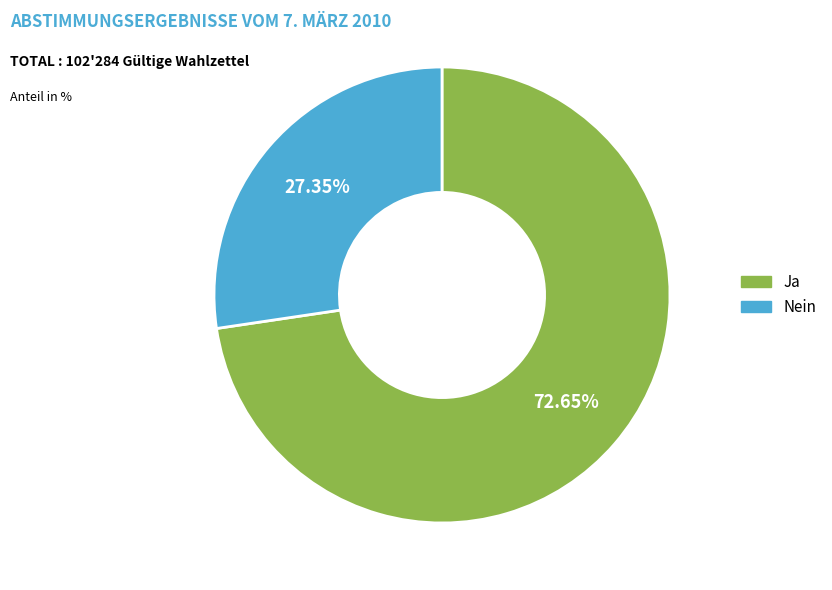

Count the number of slices in the pie.

2